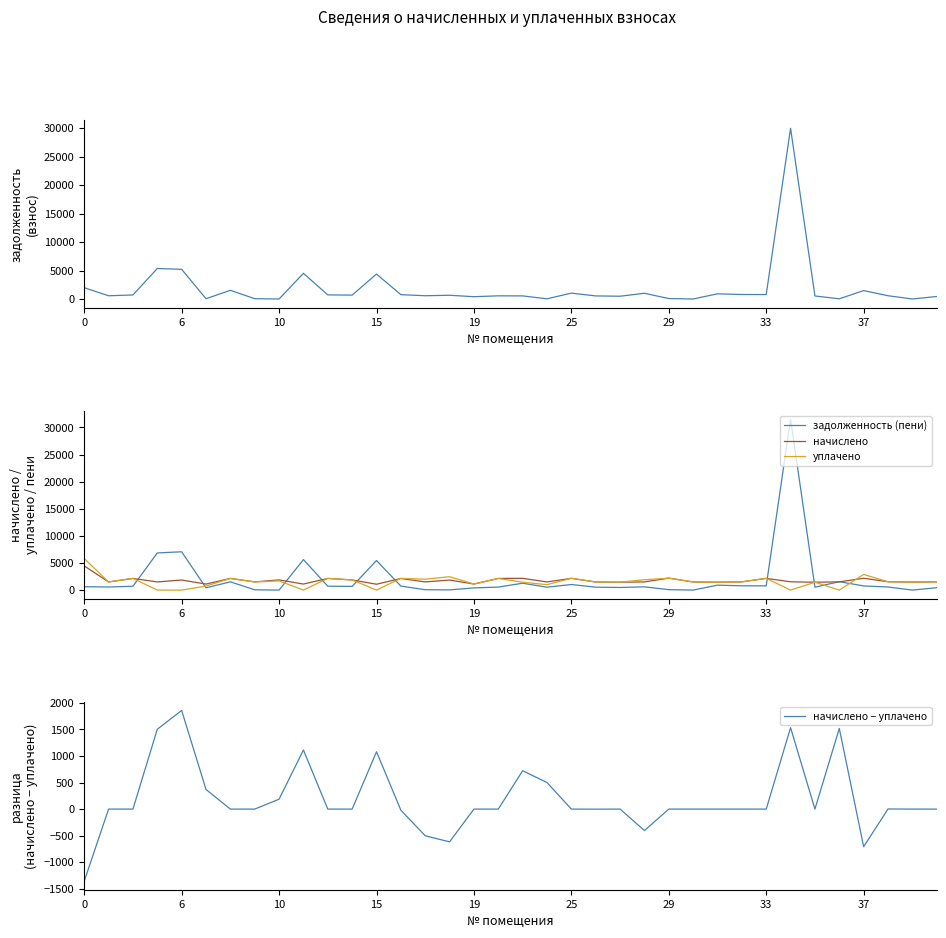

True or false: начислено − уплачено has more than 2 points higher than both neighbors.

True